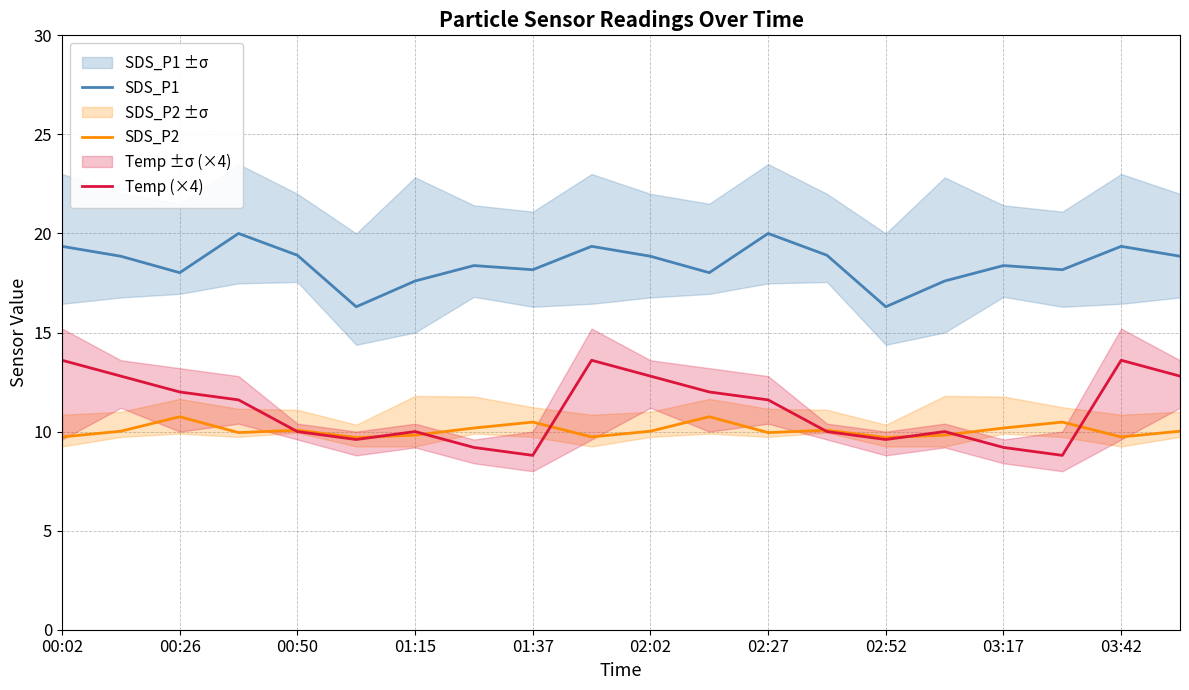

What is the maximum value for SDS_P1?

20.0